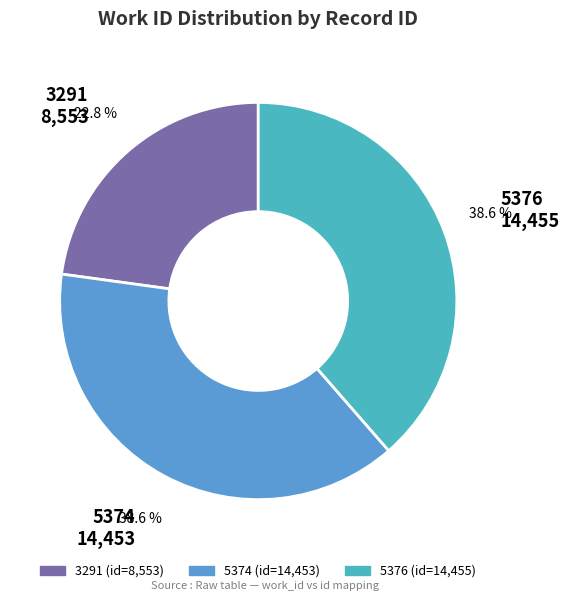

Is 5374 the majority of the pie?

No